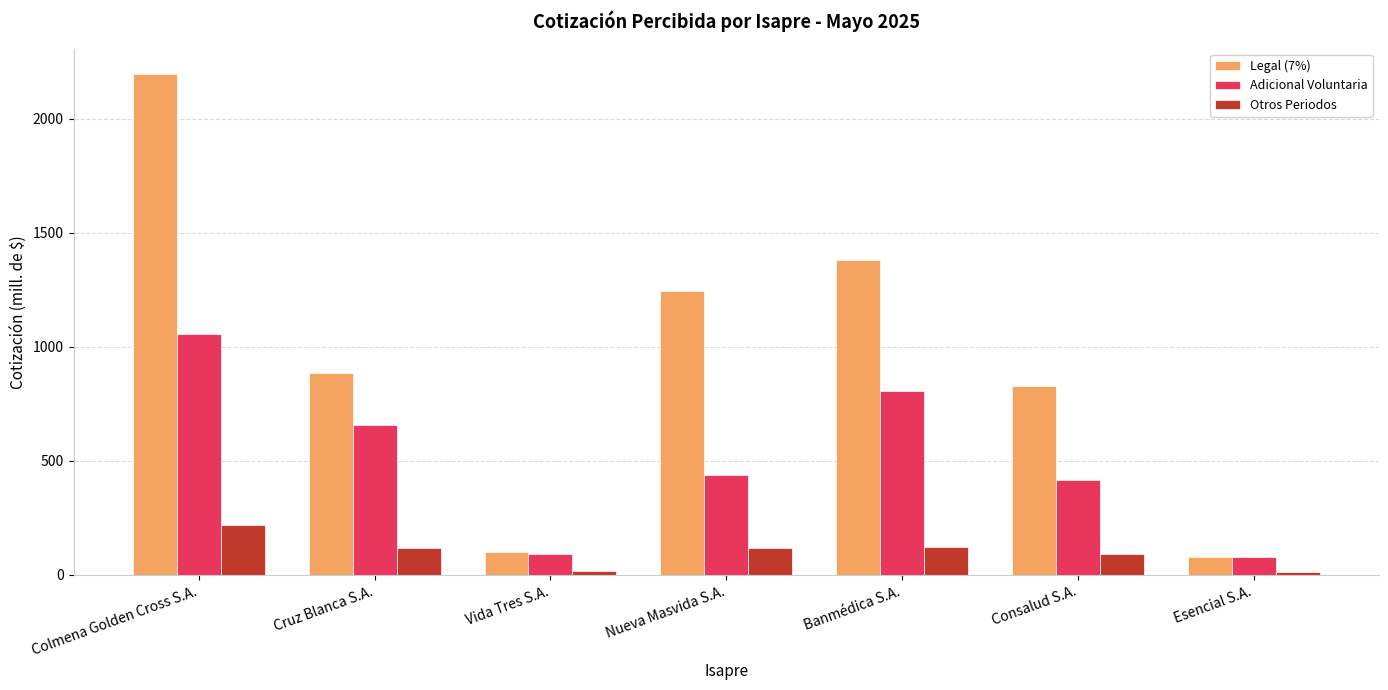

At which label does Adicional Voluntaria first exceed 436?

Colmena Golden Cross S.A.